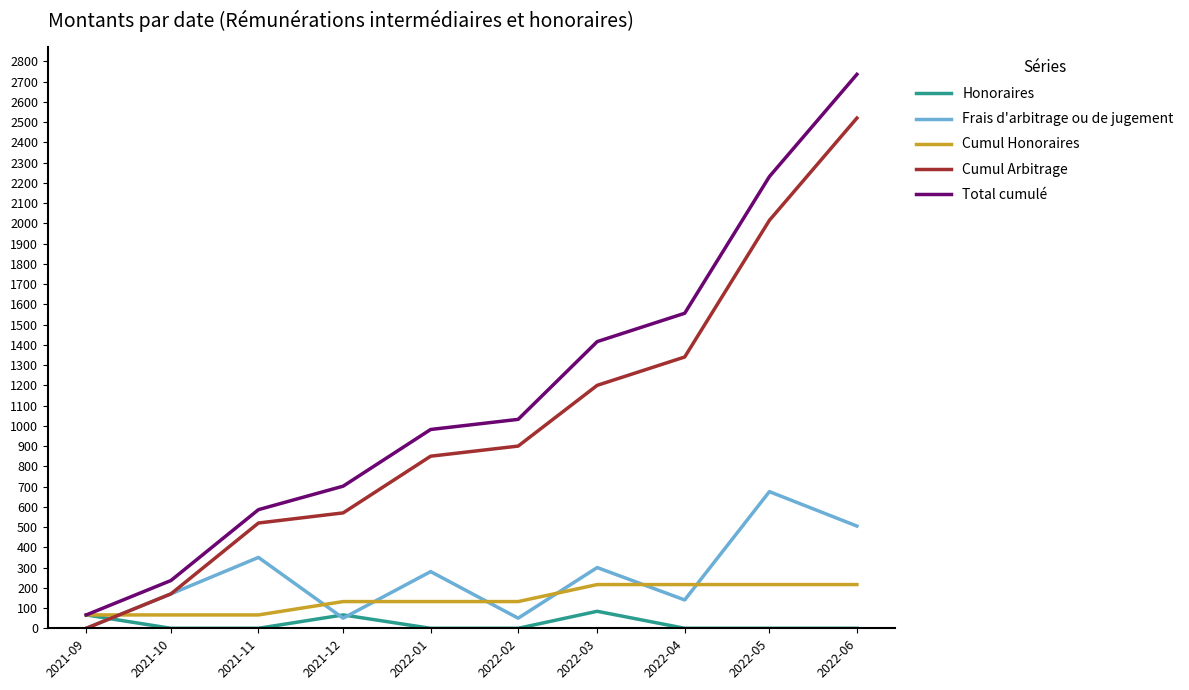

What is the spread (max minus min) of values at 2022-05?

2231